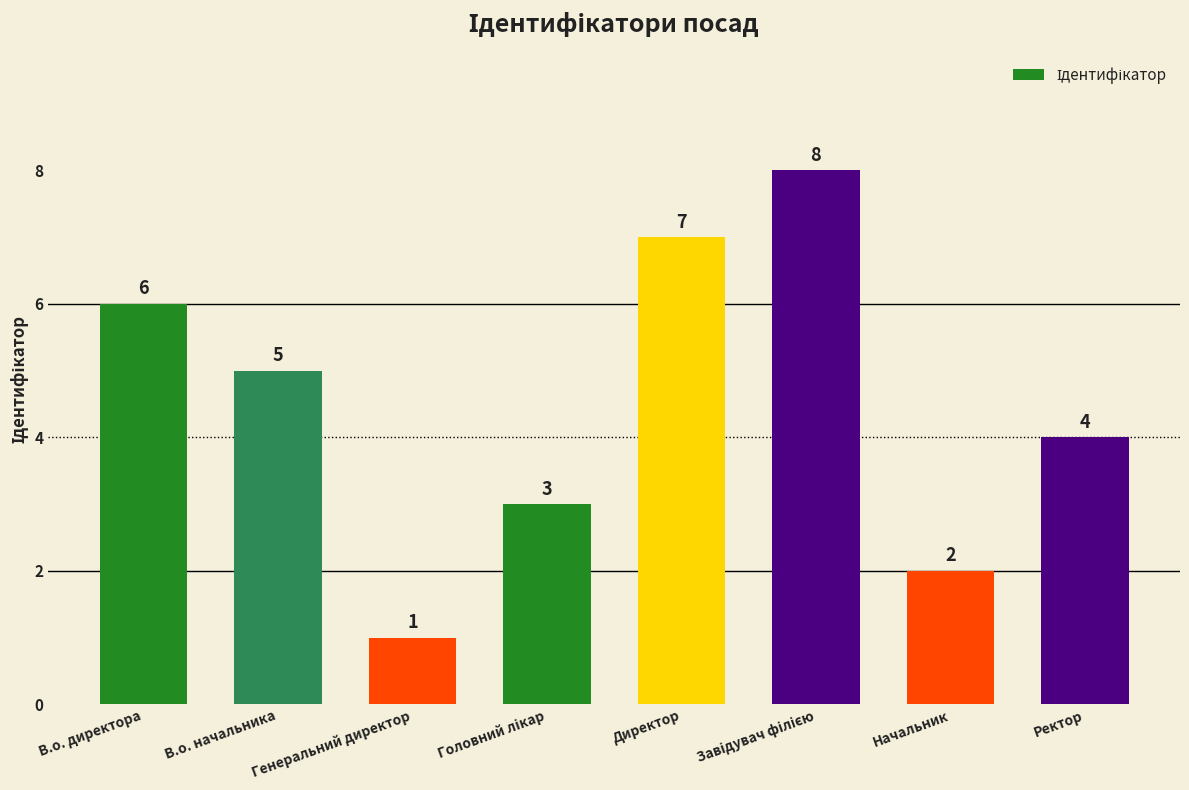

Reading left to right, what are all the values shown in this chart?

6	5	1	3	7	8	2	4